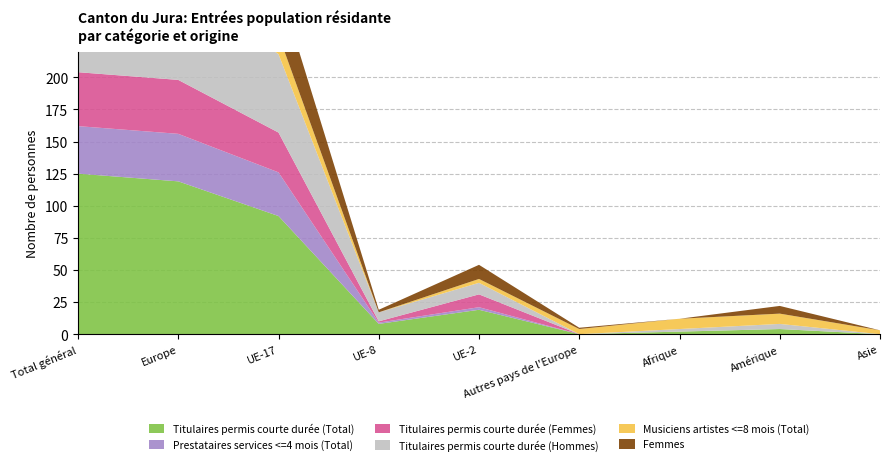

Reading left to right, extract all data points from this chart.

Titulaires permis courte durée (Total): Total général=125	Europe=119	UE-17=92	UE-8=8	UE-2=19	Autres pays de l'Europe=0	Afrique=2	Amérique=4	Asie=0
Prestataires services <=4 mois (Total): Total général=37	Europe=37	UE-17=34	UE-8=1	UE-2=2	Autres pays de l'Europe=0	Afrique=0	Amérique=0	Asie=0
Titulaires permis courte durée (Femmes): Total général=42	Europe=42	UE-17=31	UE-8=1	UE-2=10	Autres pays de l'Europe=0	Afrique=0	Amérique=0	Asie=0
Titulaires permis courte durée (Hommes): Total général=83	Europe=77	UE-17=61	UE-8=7	UE-2=9	Autres pays de l'Europe=0	Afrique=2	Amérique=4	Asie=0
Musiciens artistes <=8 mois (Total): Total général=41	Europe=22	UE-17=15	UE-8=0	UE-2=3	Autres pays de l'Europe=4	Afrique=8	Amérique=8	Asie=3
Femmes: Total général=59	Europe=53	UE-17=39	UE-8=2	UE-2=11	Autres pays de l'Europe=1	Afrique=0	Amérique=6	Asie=0